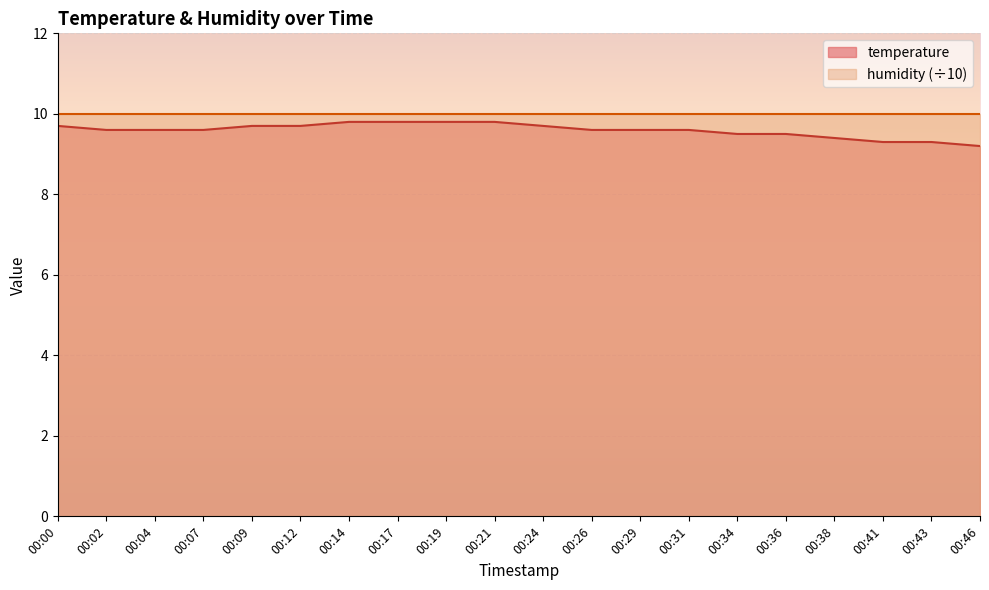

True or false: the data shows 13.7 at 00:31.

False